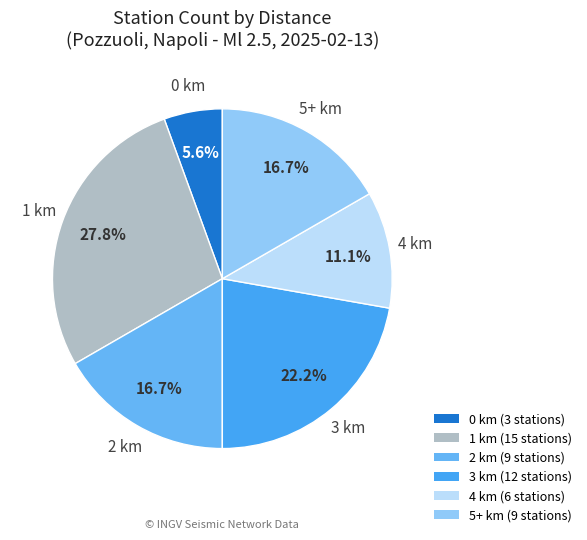

How much of the chart is everything except 2 km?

83.3%